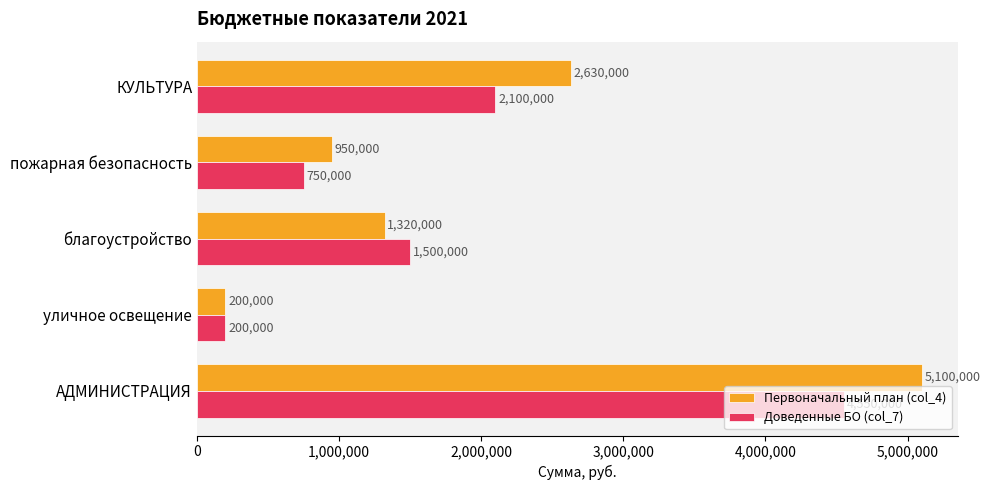

What is the difference between the highest and lowest values at КУЛЬТУРА?

530000